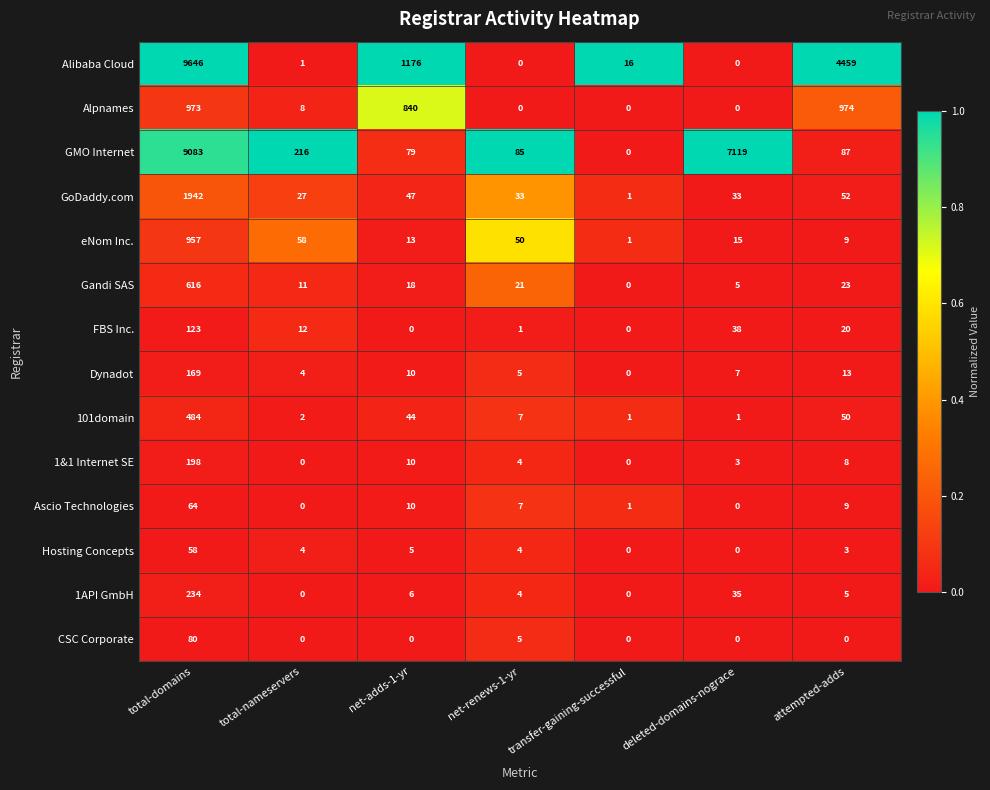

List the series in order of their peak value, highest first.

Alibaba Cloud, GMO Internet, GoDaddy.com, Alpnames, eNom Inc., Gandi SAS, 101domain, 1API GmbH, 1&1 Internet SE, Dynadot, FBS Inc., CSC Corporate, Ascio Technologies, Hosting Concepts